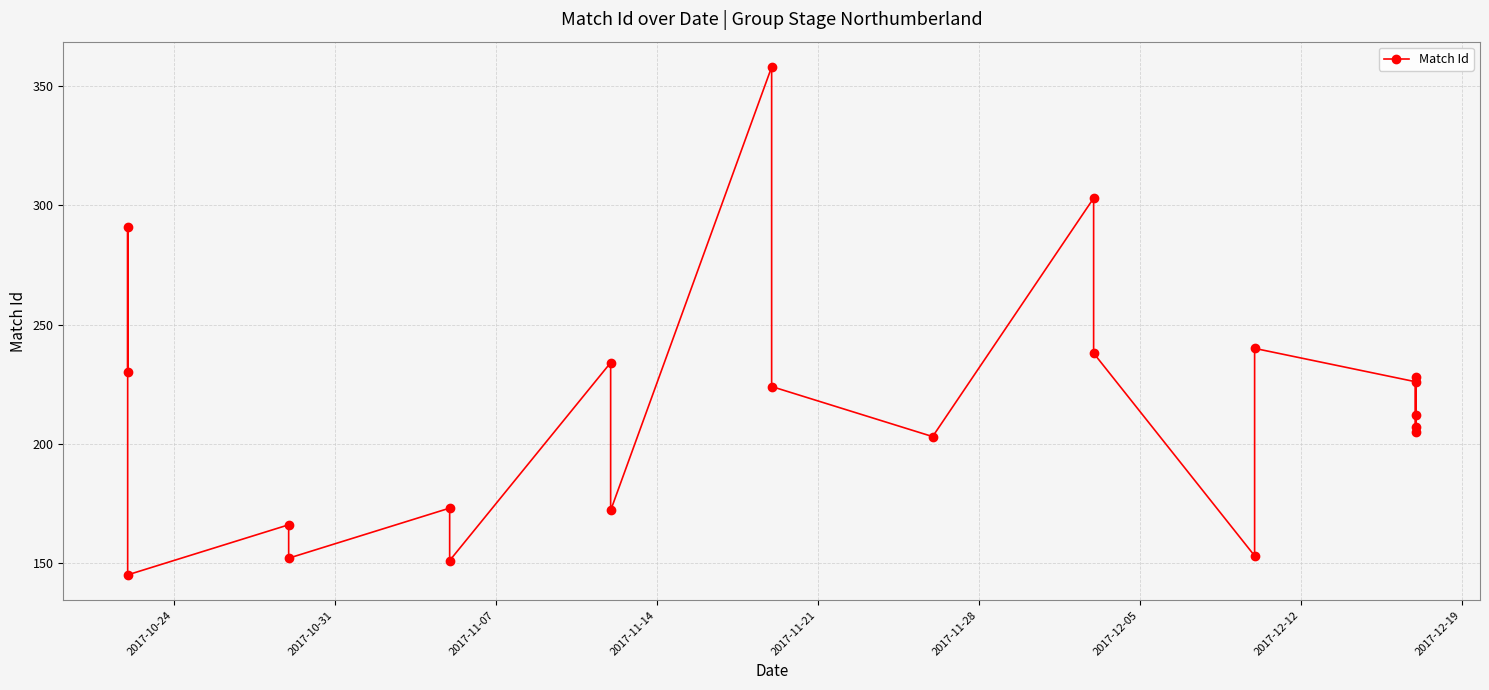

True or false: there are more than 0 points higher than both neighbors.

True